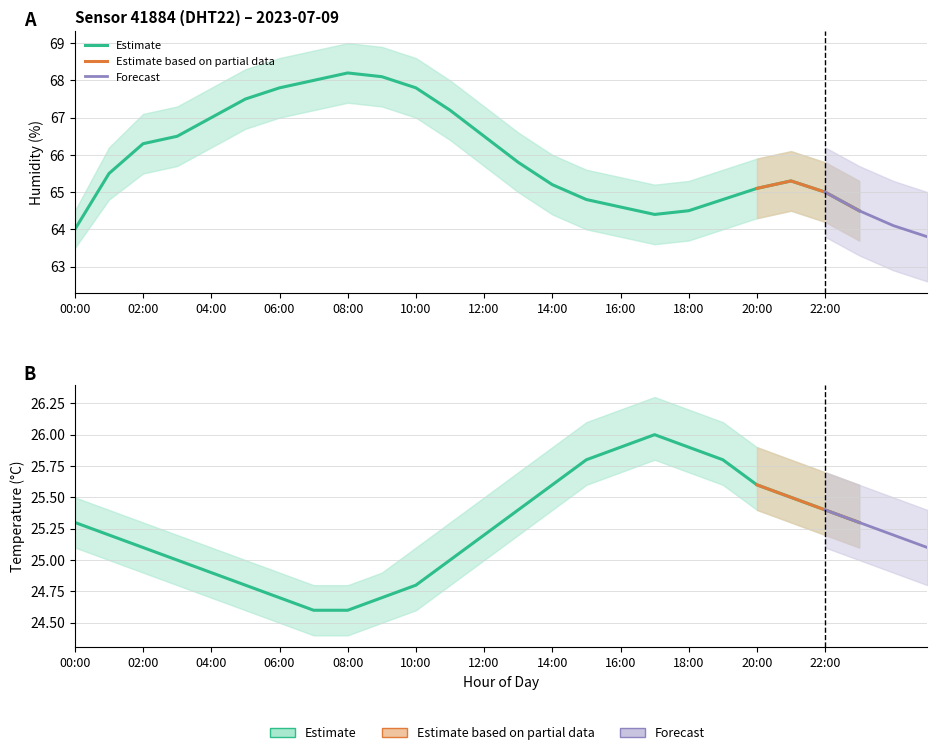

Between 02:00 and 19:00, which is larger?

19:00